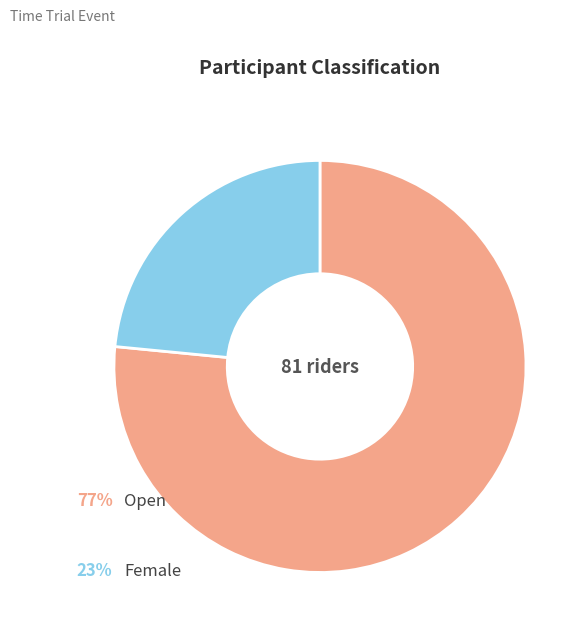

Is there a majority slice in this chart?

Yes